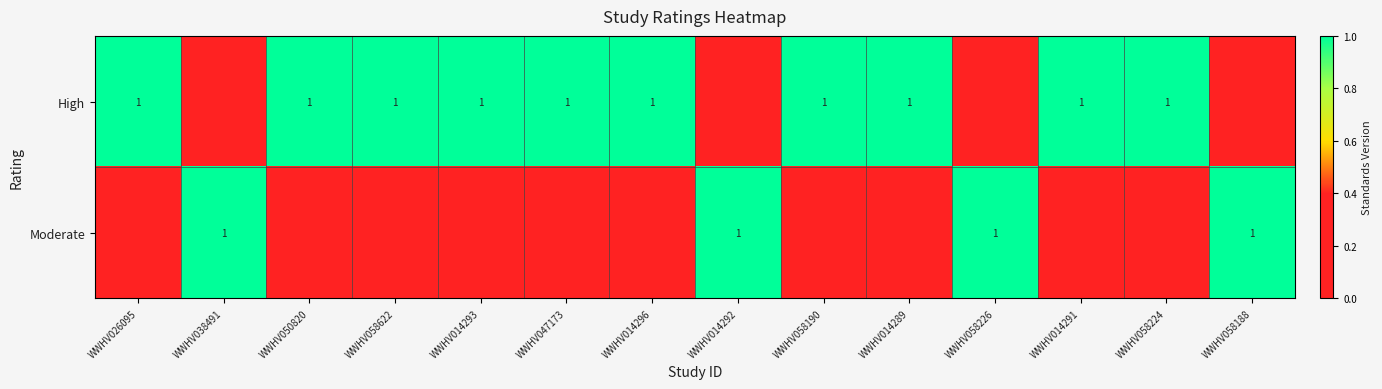

Is it true that High equals 2 at WWHV014293?

False